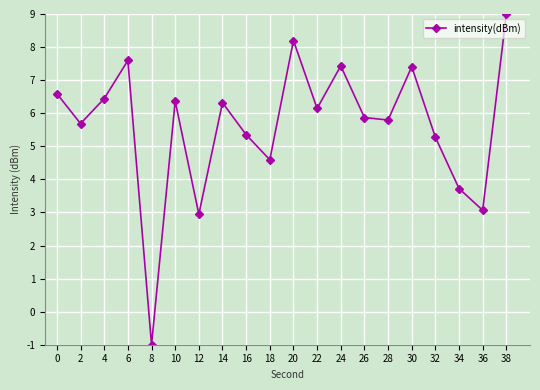

How many interior local valleys (lower than both neighbors) does the data have?

7